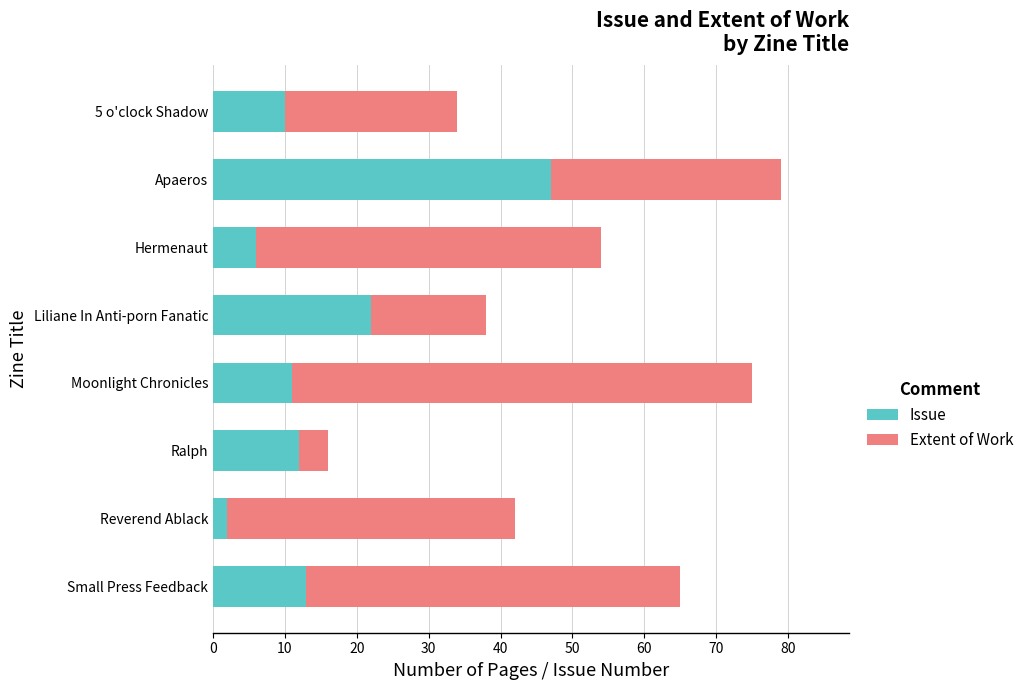

Count the number of data series in this chart.

2